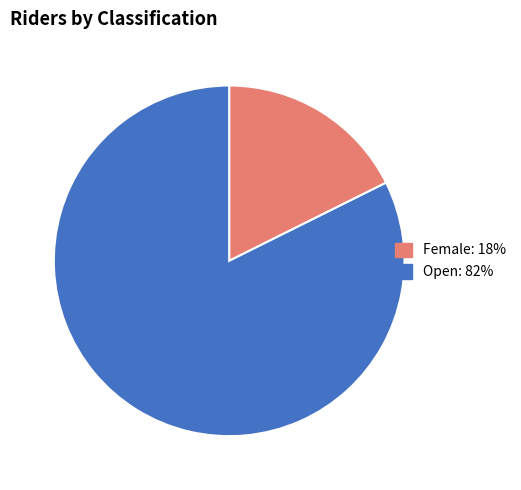

Does any single category account for the majority?

Yes